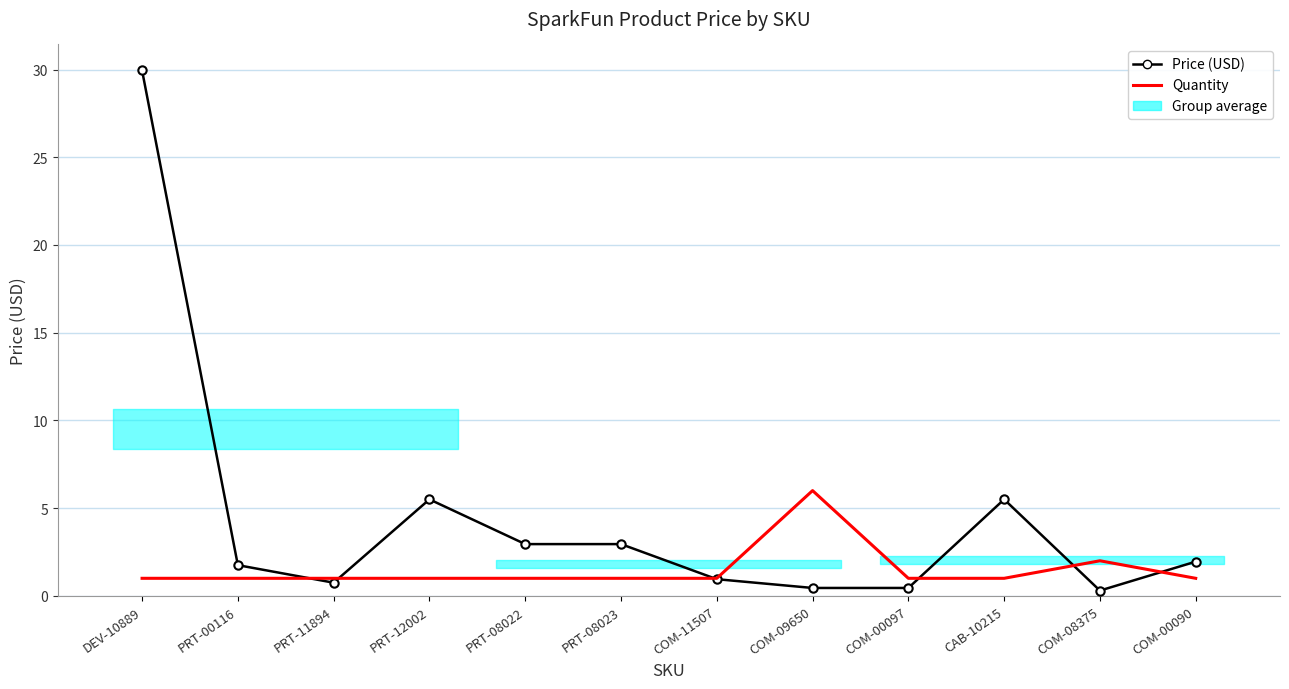

How many data points does each series have?

12